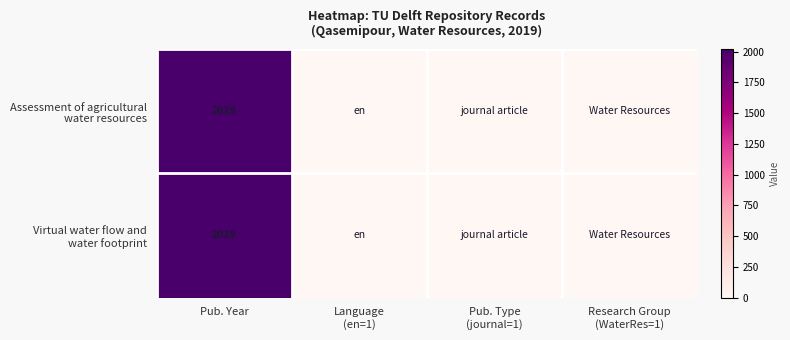

Is it true that Virtual water flow and water footprint equals 1236 at Pub. Year?

False